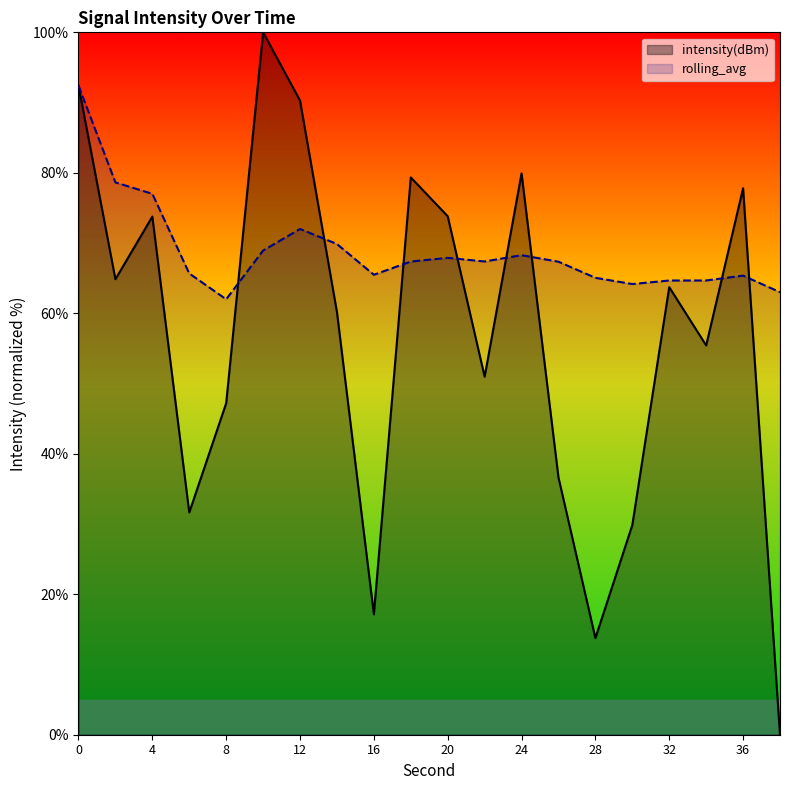

At how many categories does at least one series exceed 54?

20